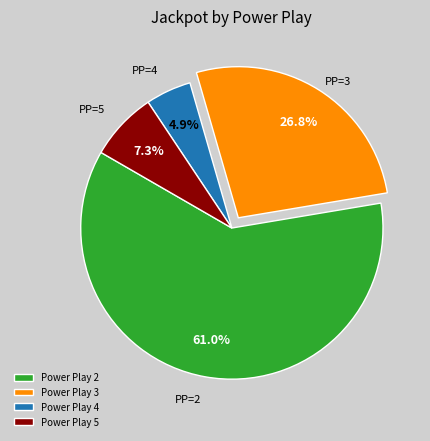

What portion of the pie excludes Power Play 2?

39.0%